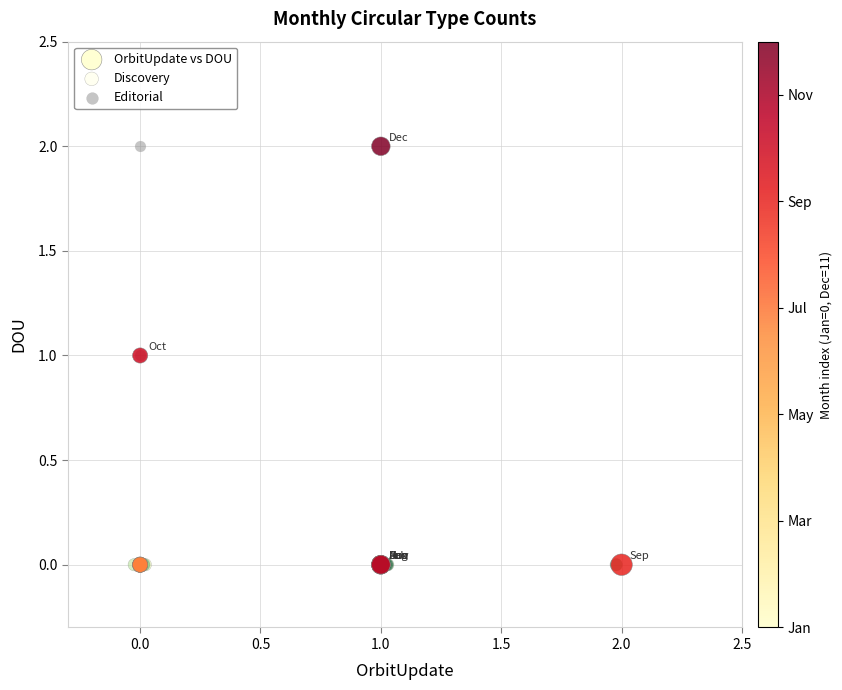

What are all the series names shown in the legend?

OrbitUpdate vs DOU, Discovery, Editorial